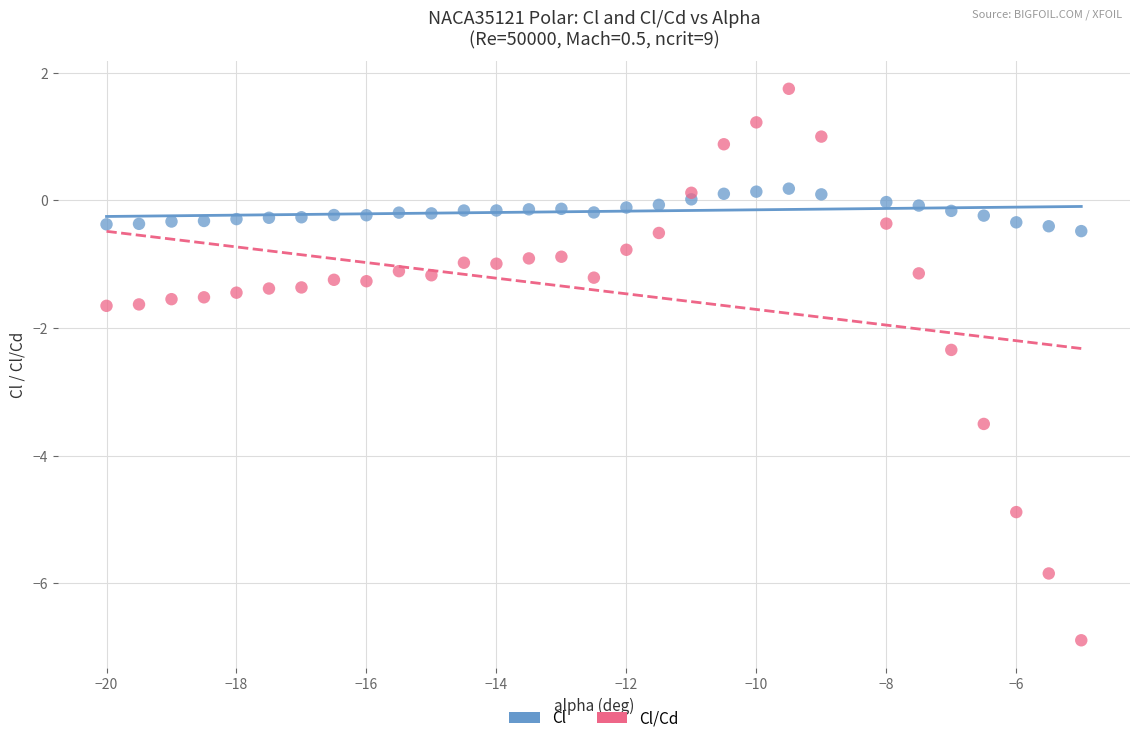

Across all data points, what is the range of Y values (max minus min)?

8.6